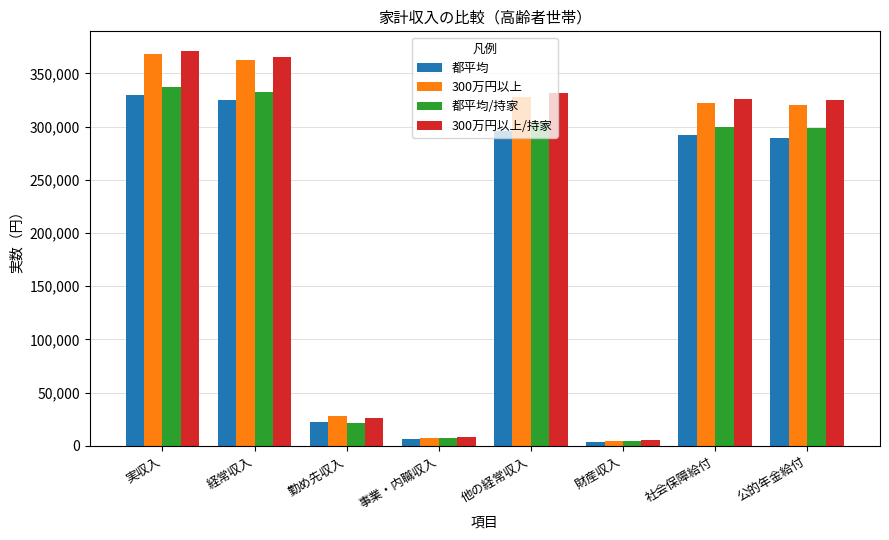

What is the spread (max minus min) of values at 財産収入?

1255